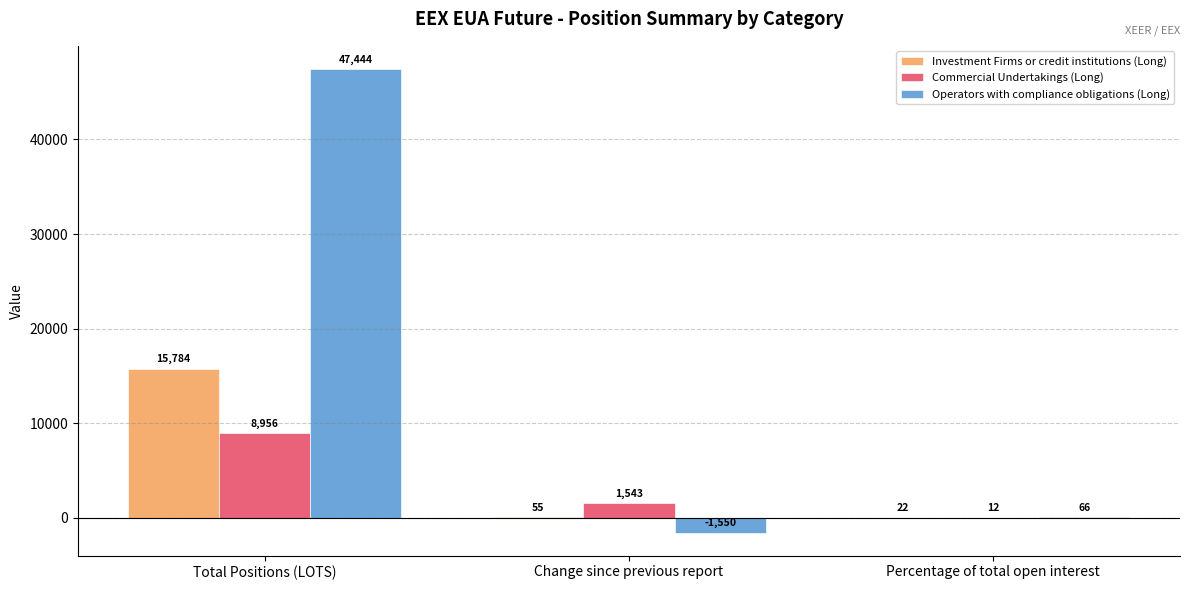

Which series changed the most between Total Positions (LOTS) and Change since previous report?

Operators with compliance obligations (Long)